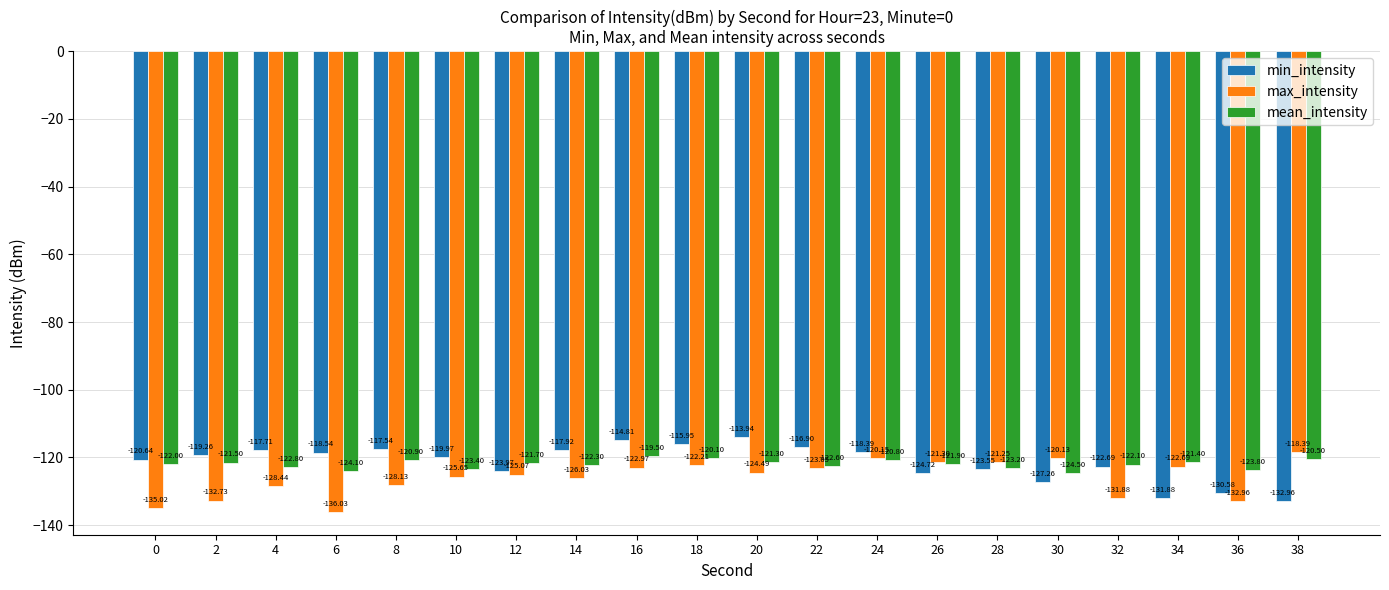

Where does the mean_intensity series first go above -121?

8